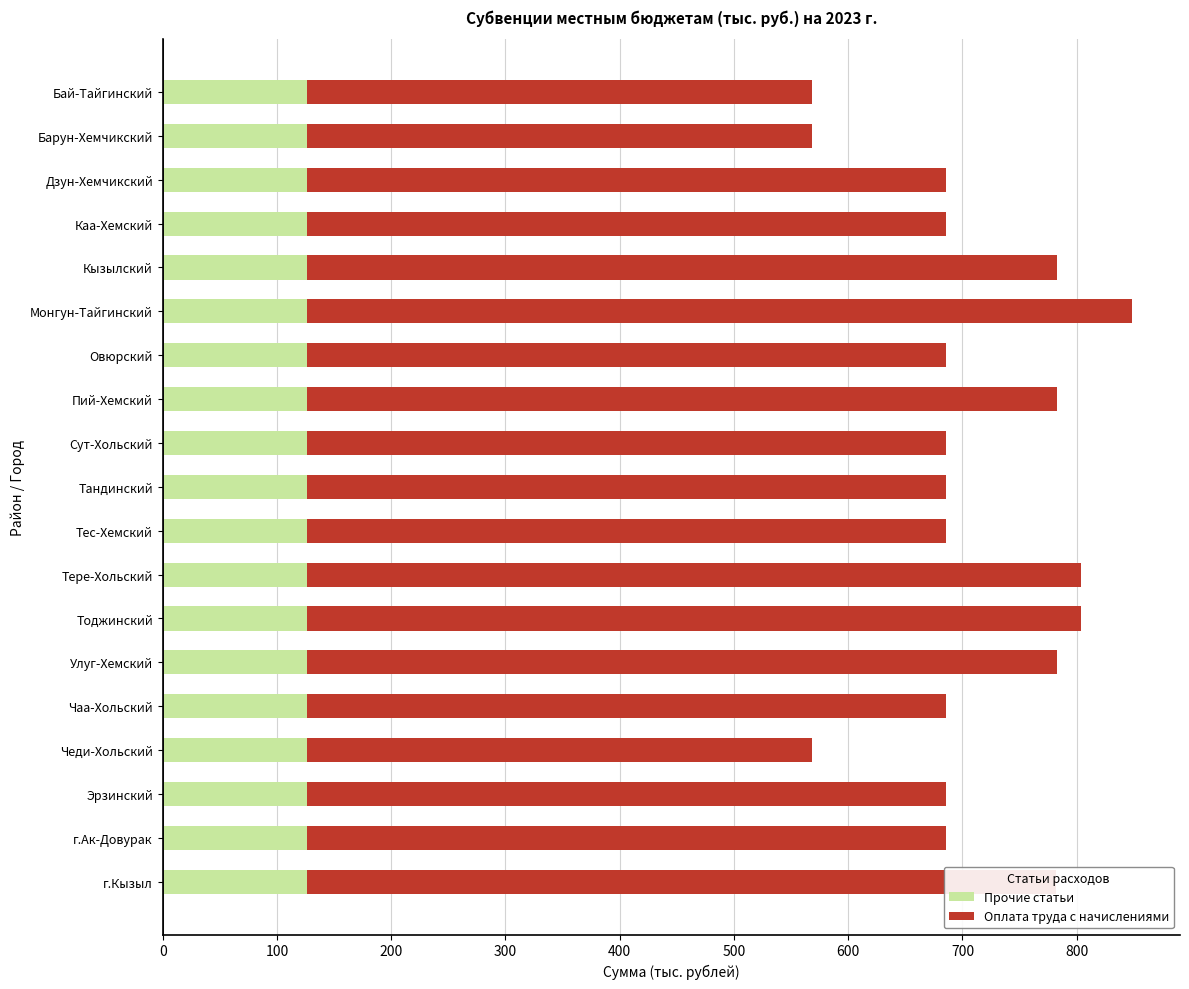

The value of Прочие статьи at Пий-Хемский is 32. True or false?

False